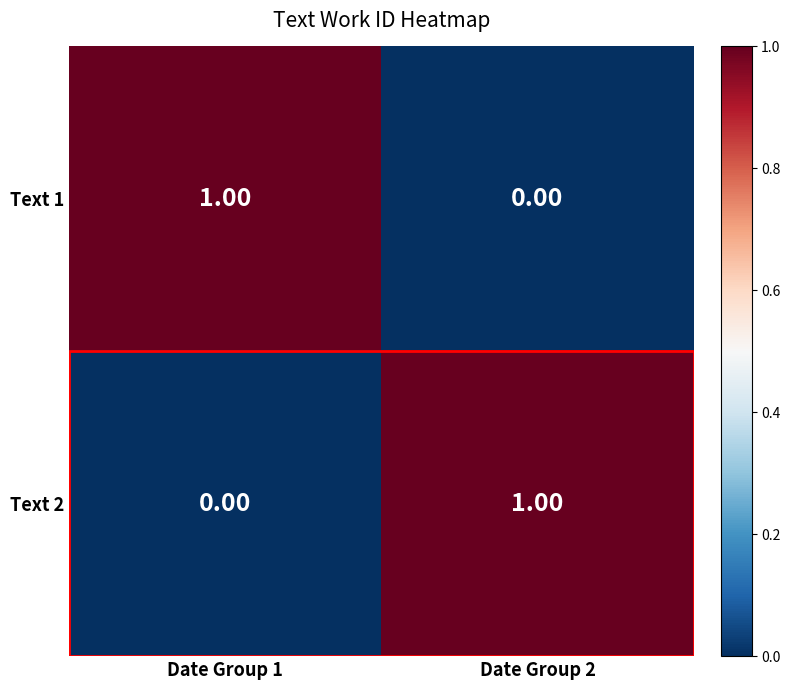

Rank the series at Date Group 2 from lowest to highest value.

Text 1, Text 2